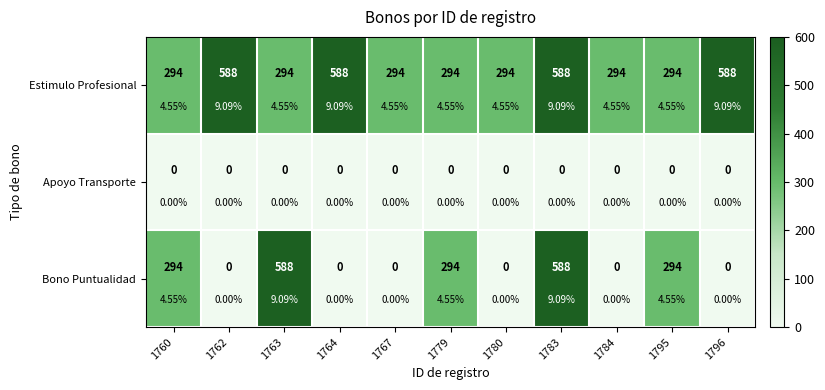

What is the difference between the highest and lowest values at 1779?

294.0